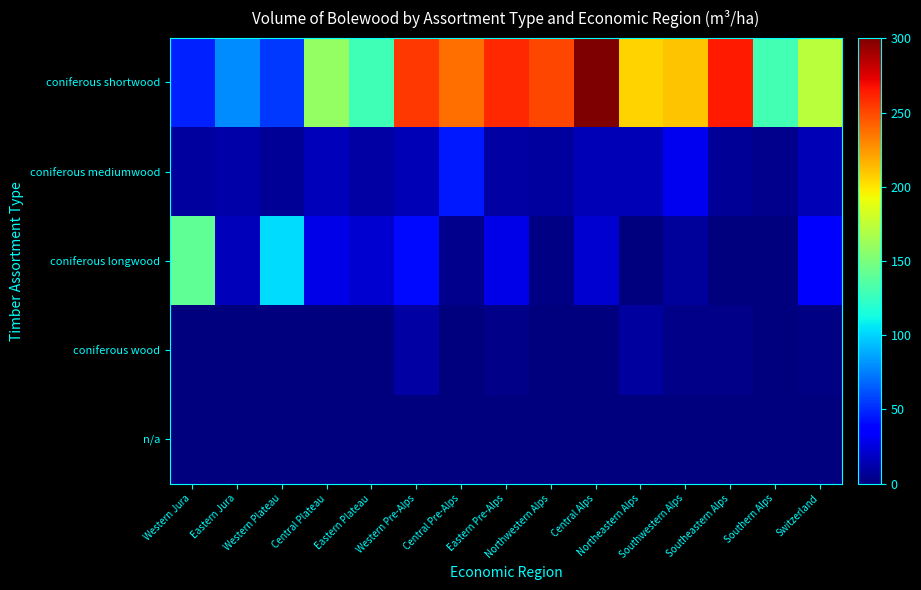

What is the maximum value shown in the chart?

300.3